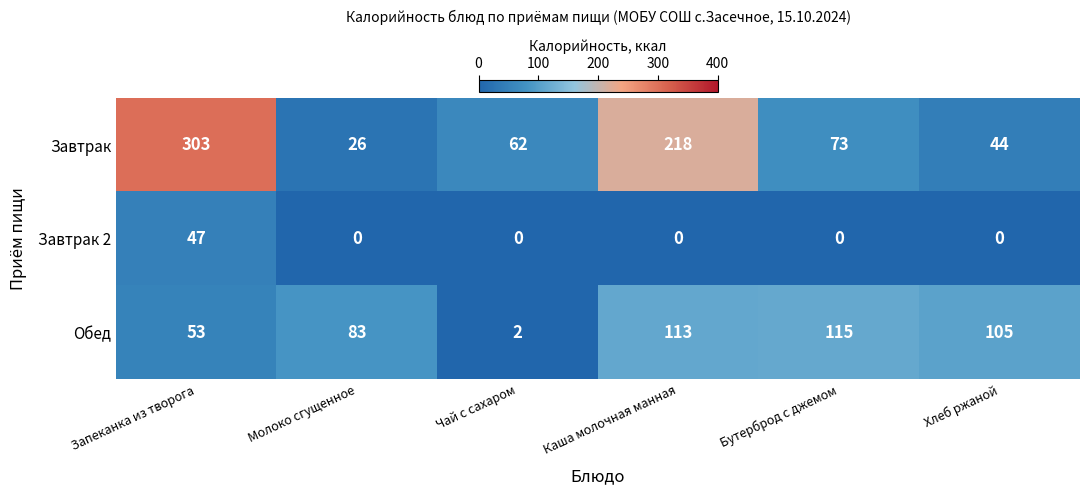

The Обед series shows 45 at Молоко сгущенное. True or false?

False